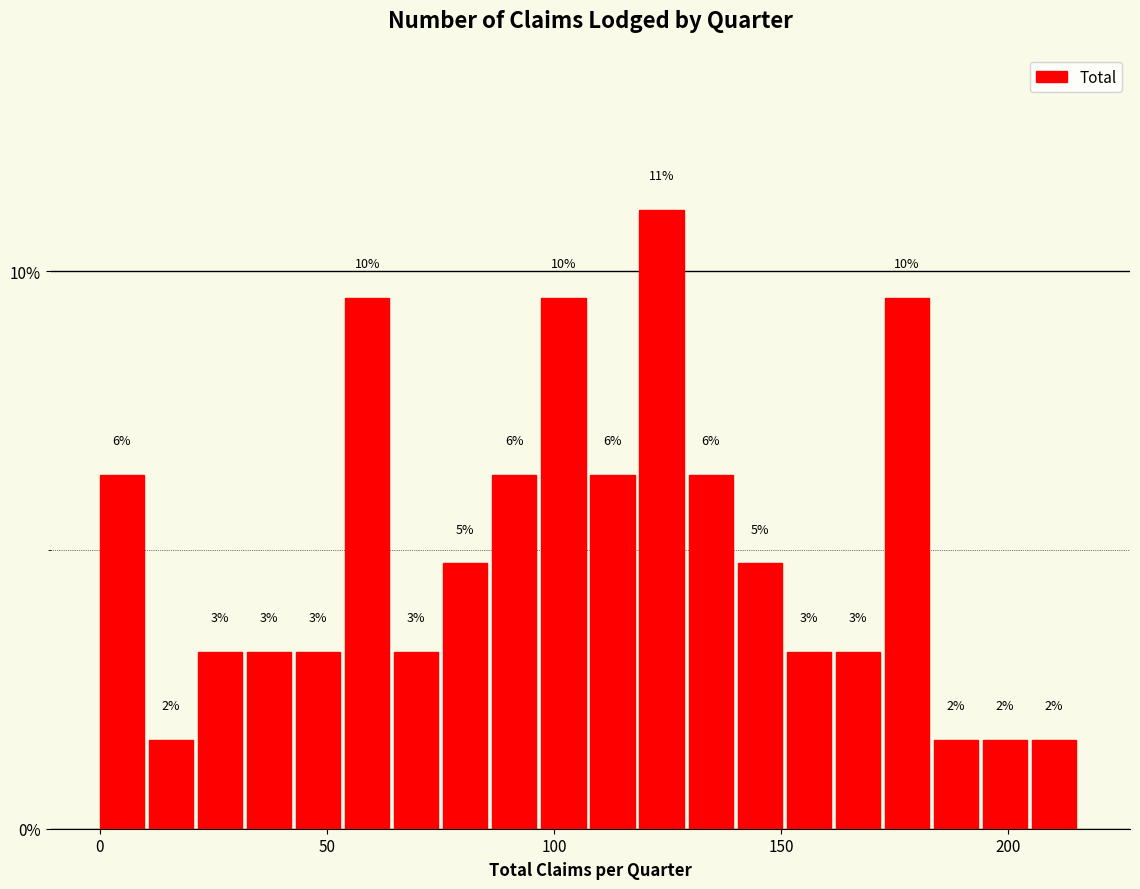

Read against the x-axis, roughly where is the centre of the tallest bar?

125